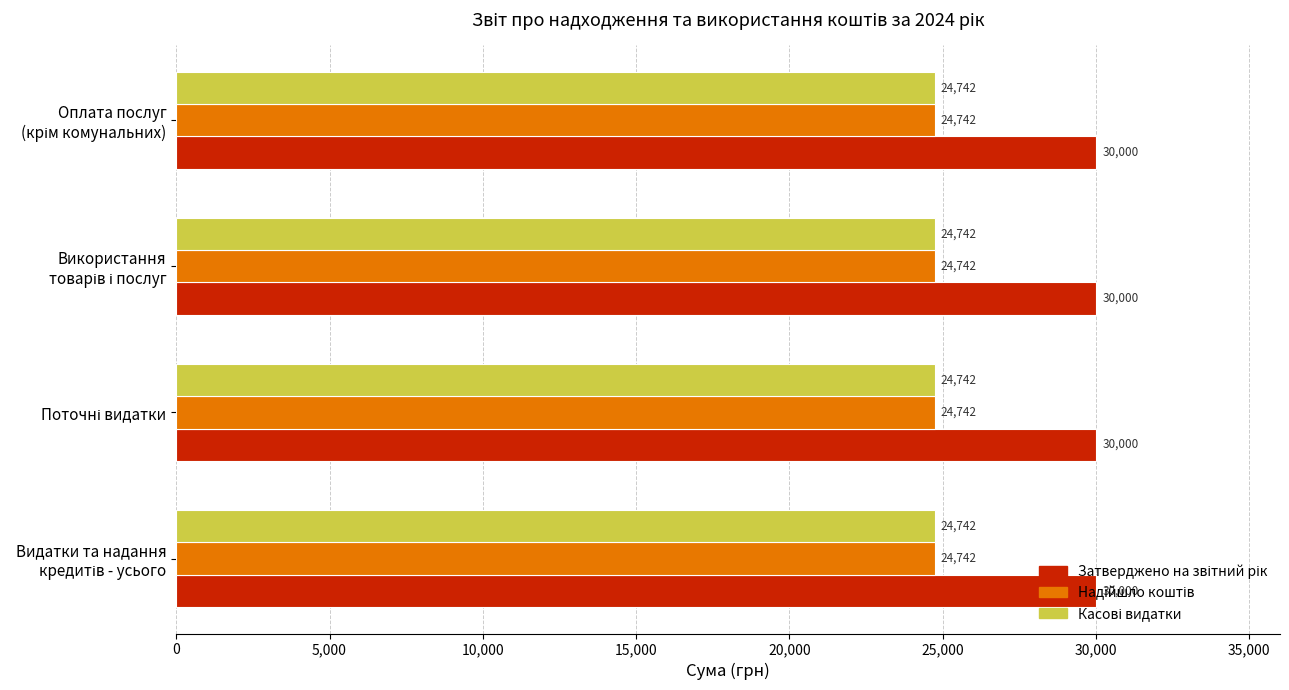

How many data points does each series have?

4